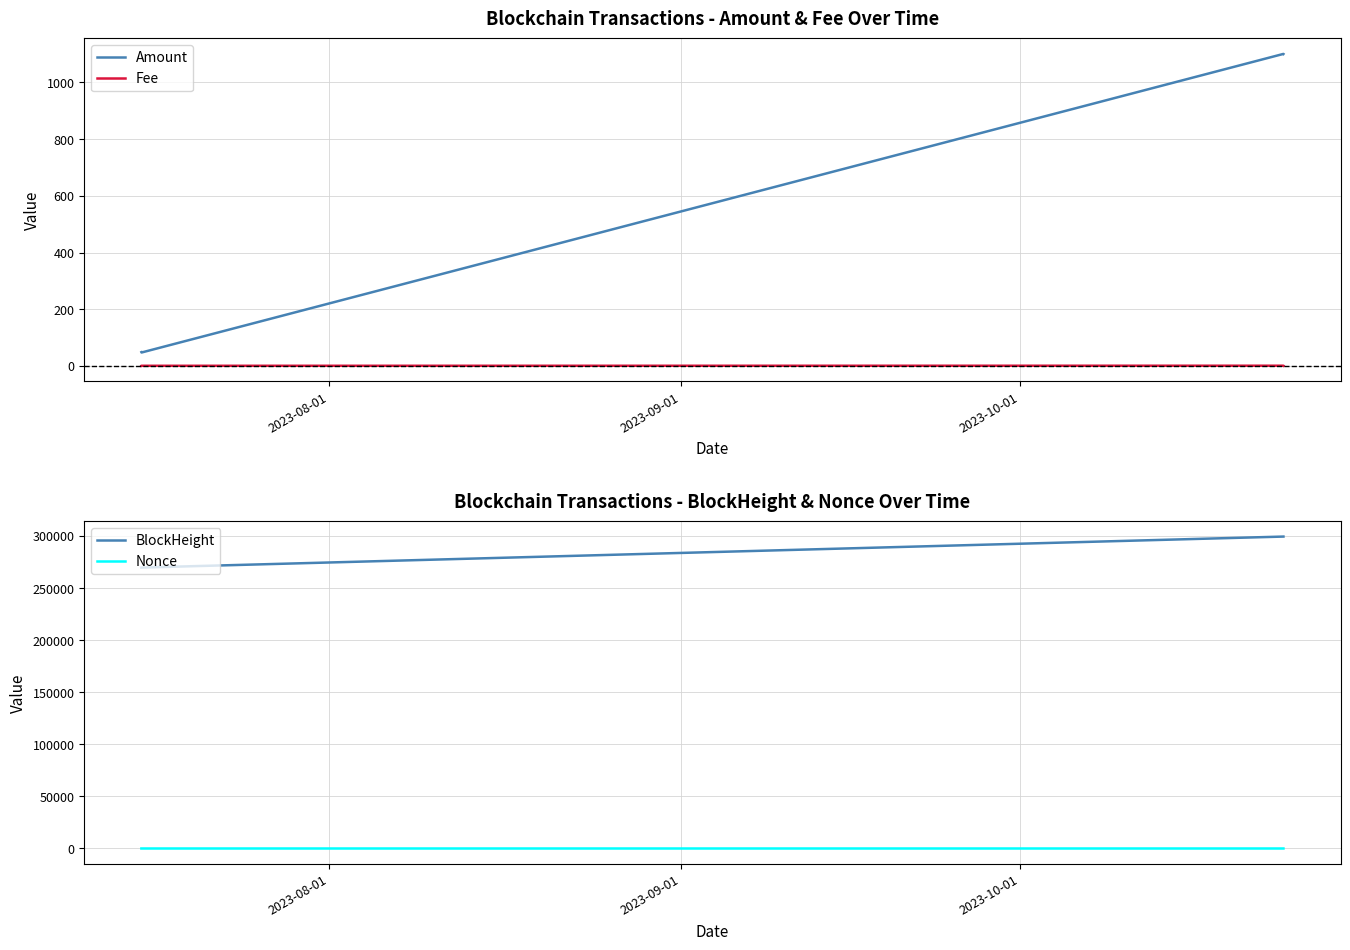

What are all the series names shown in the legend?

Amount, Fee, BlockHeight, Nonce